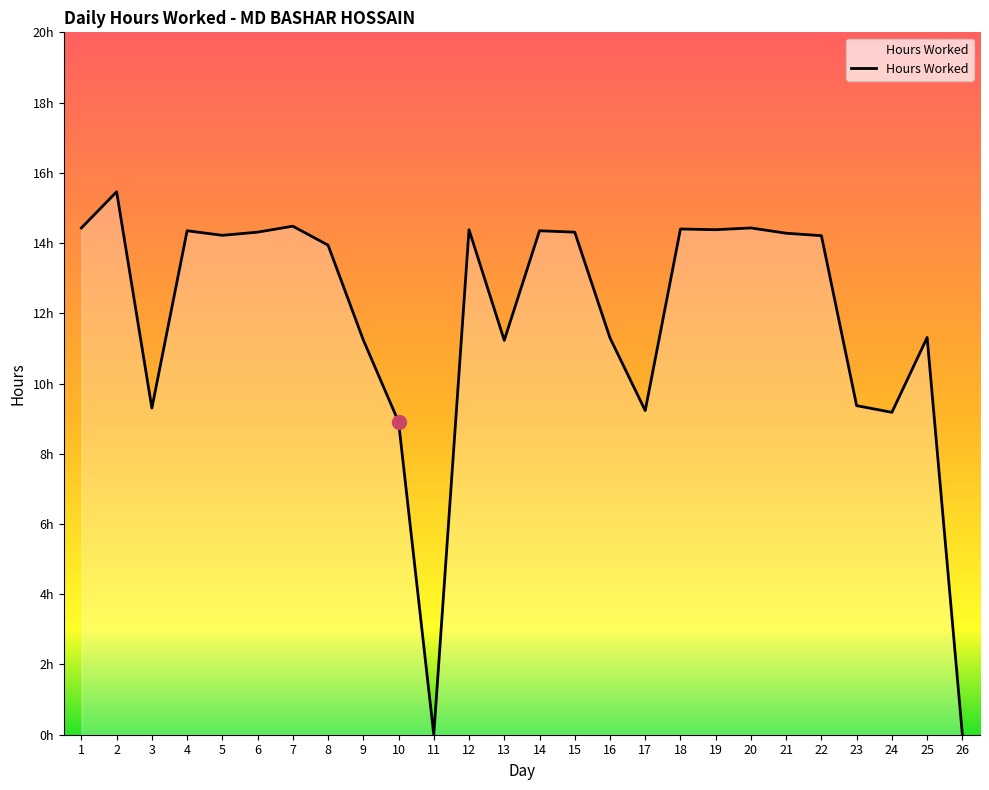

What is the difference between the maximum and minimum values?

15.5